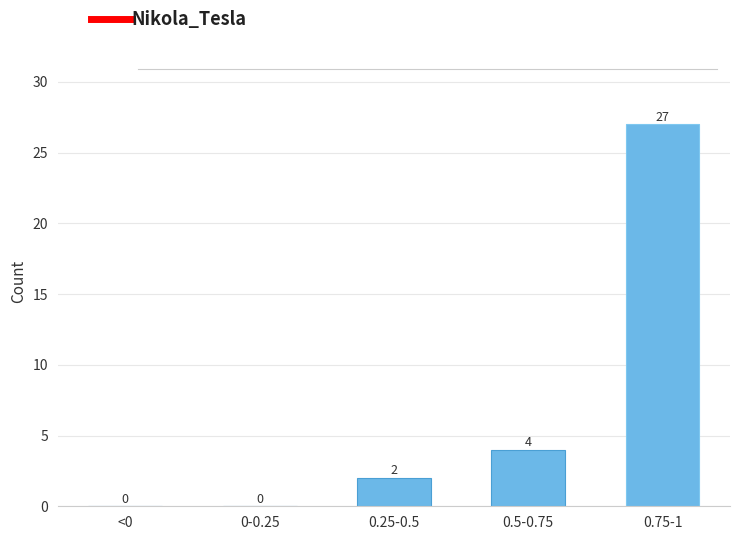

Reading left to right, what are all the values shown in this chart?

<0=0	0-0.25=0	0.25-0.5=2	0.5-0.75=4	0.75-1=27